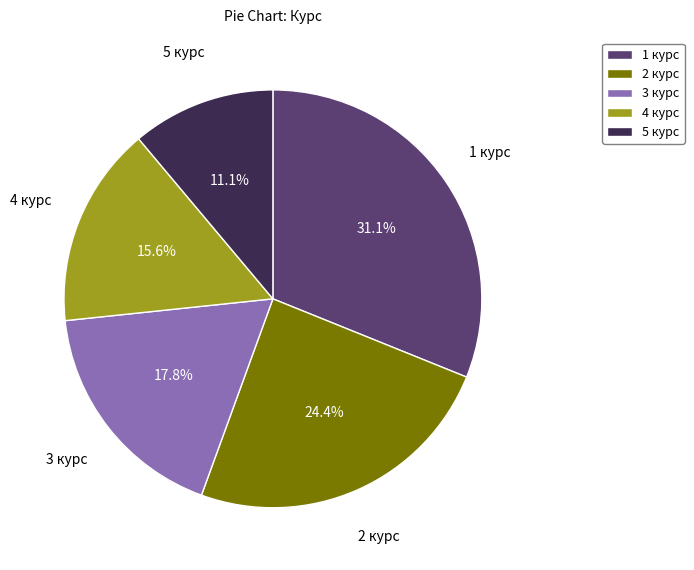

Is 4 курс the majority of the pie?

No